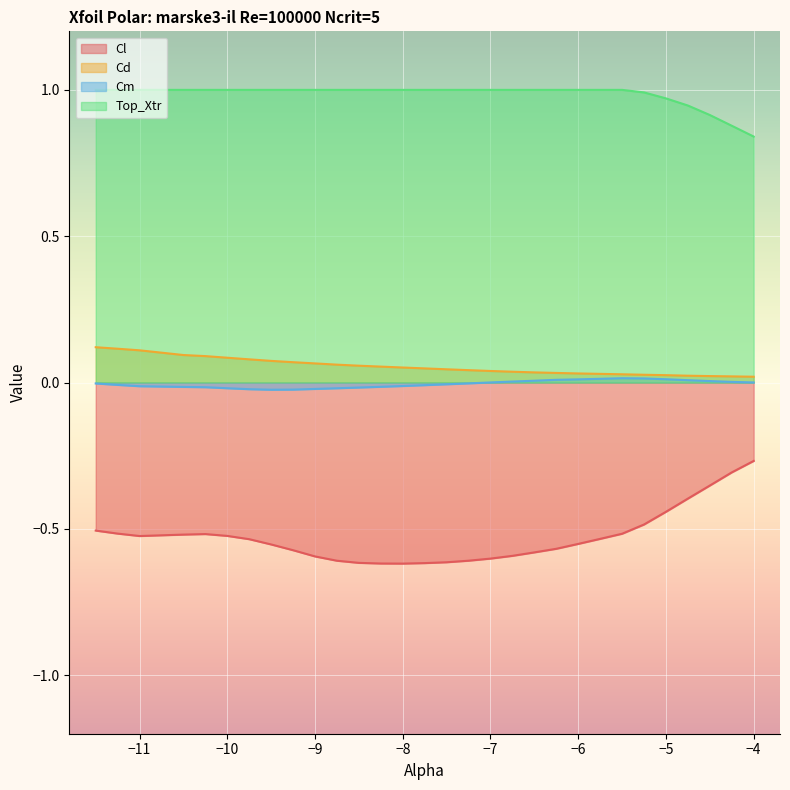

What is the difference between the Cd values at -8.25 and -11.25?

0.1